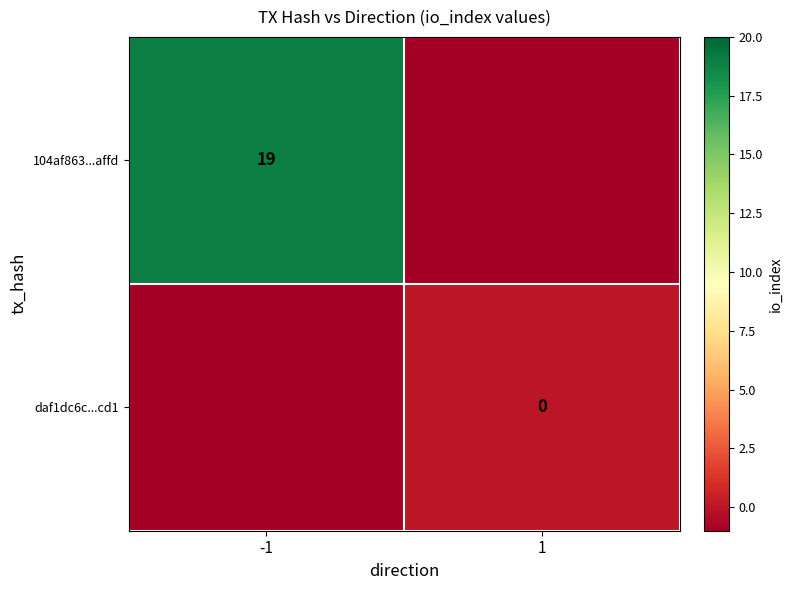

Is it true that 104af863...affd equals 19 at -1?

True